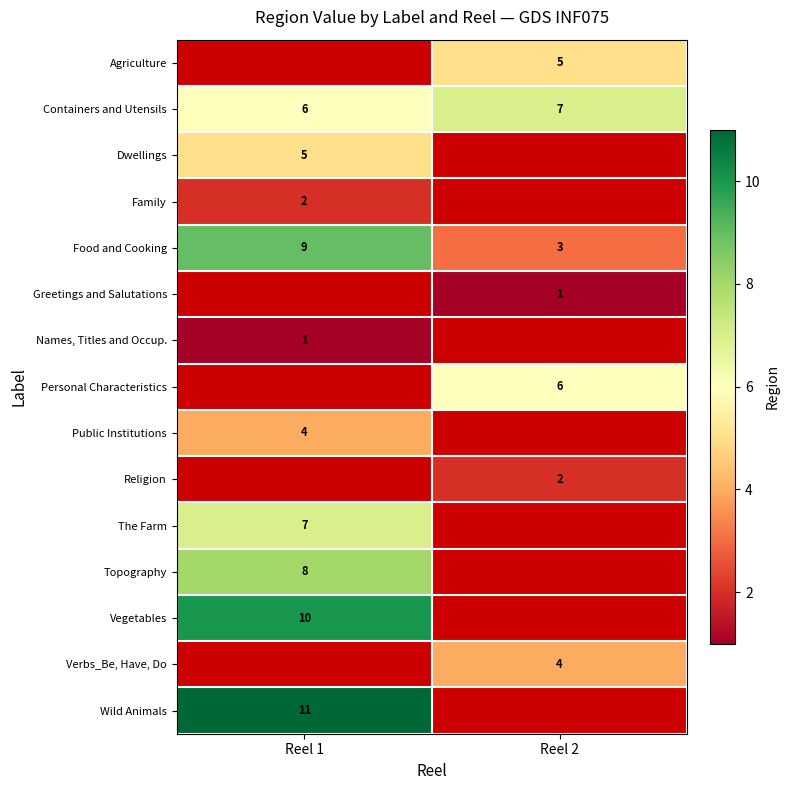

Which label corresponds to the smallest value in the chart?

Reel 2